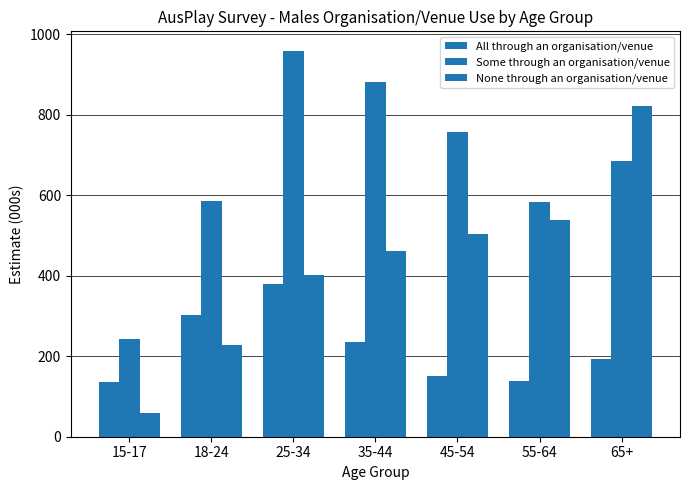

Where does the All through an organisation/venue series first go above 193?

18-24